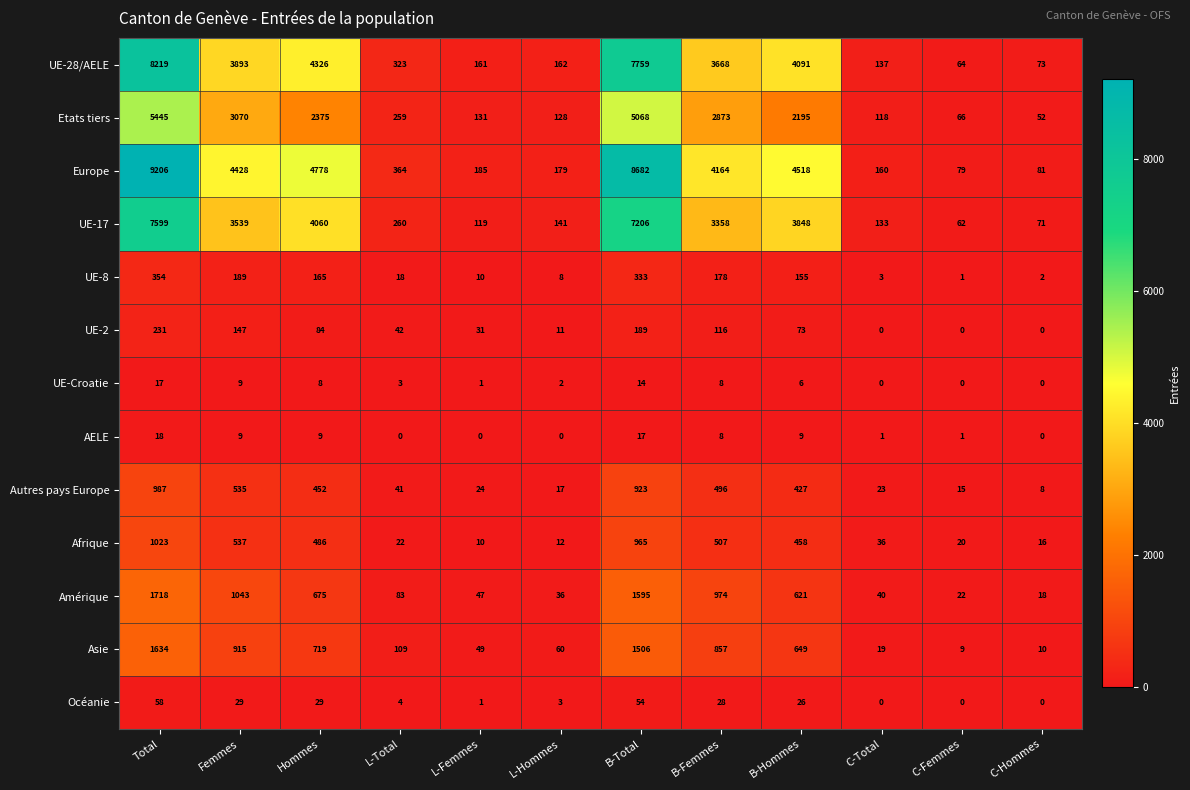

What is the sum of all UE-28/AELE values?

32876